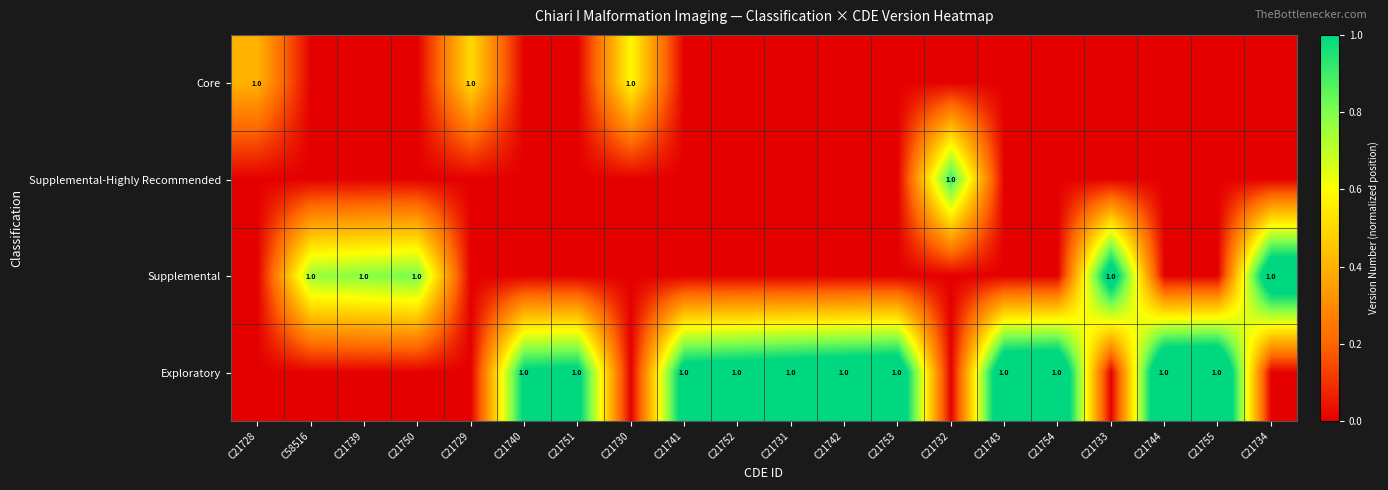

The Exploratory series shows 1 at C21742. True or false?

True